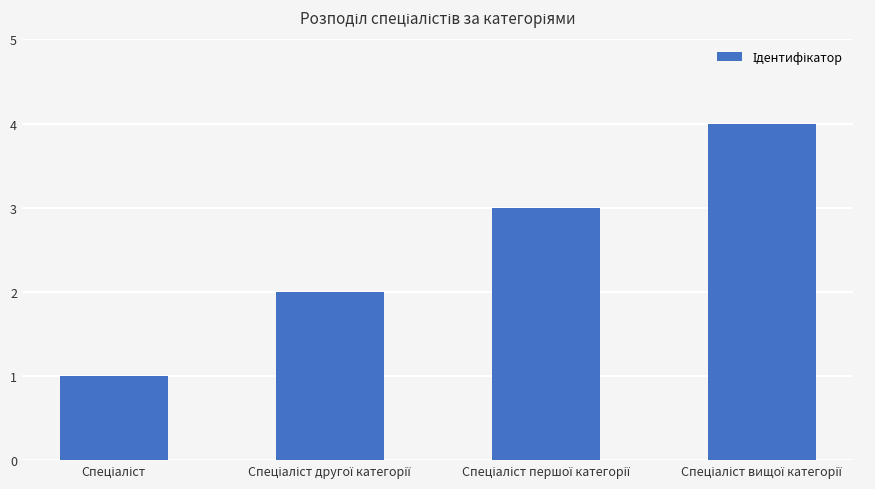

What is the greatest value displayed?

4